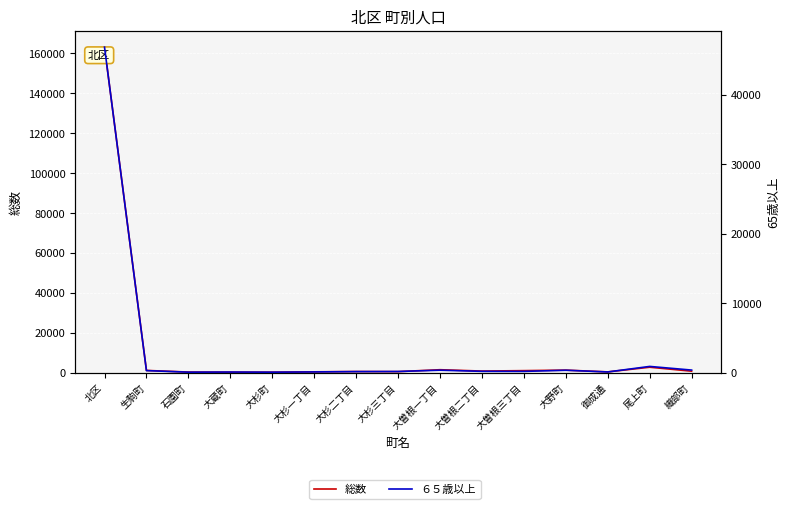

Which series changed the most between 大杉一丁目 and 大曽根一丁目?

総数